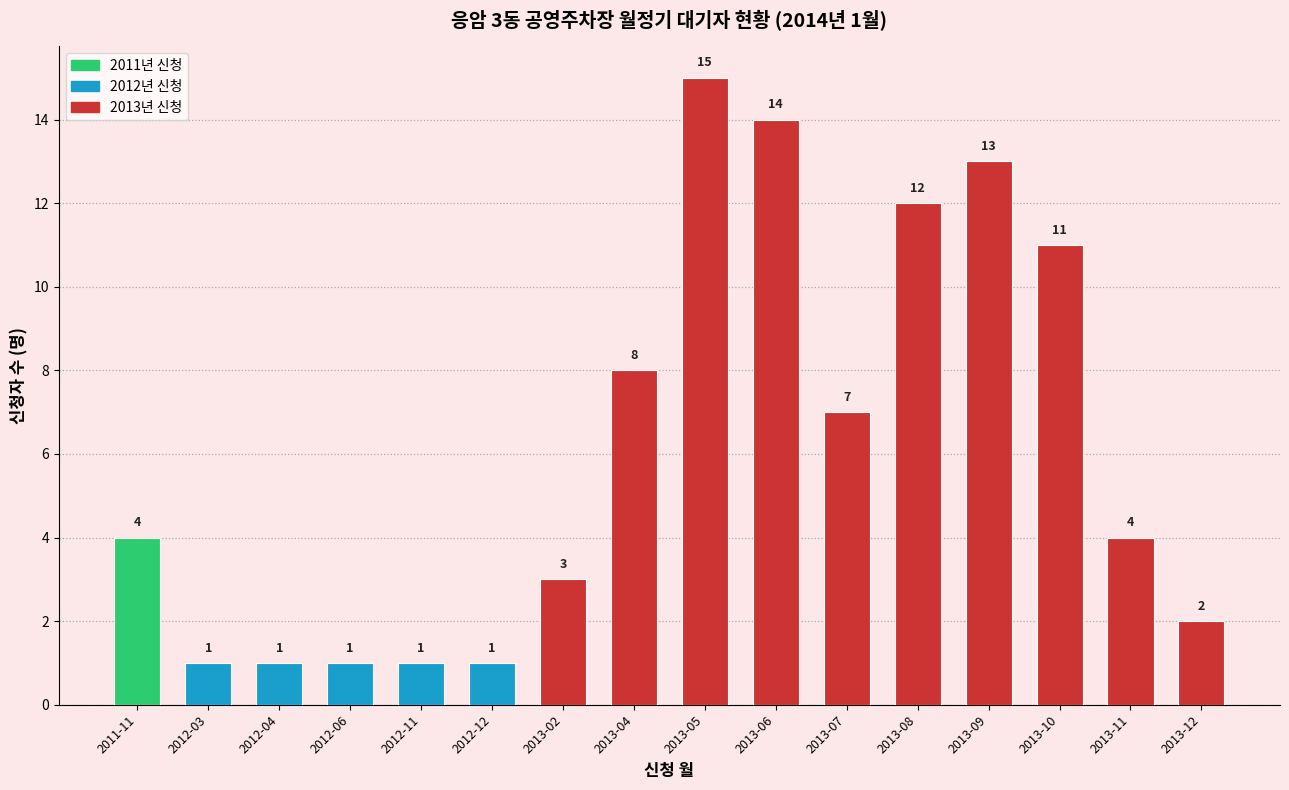

At which label is the value closest to 8?

2013-04